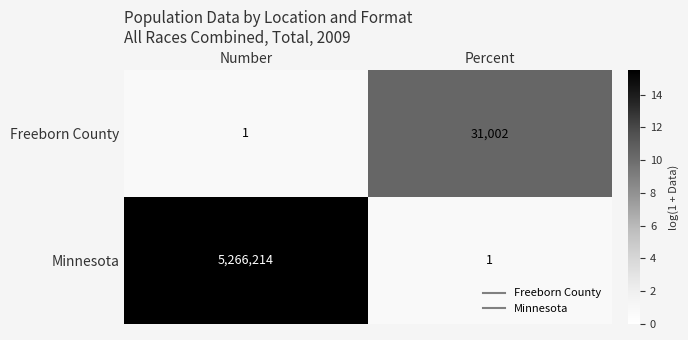

Which label corresponds to the largest value in the chart?

Number